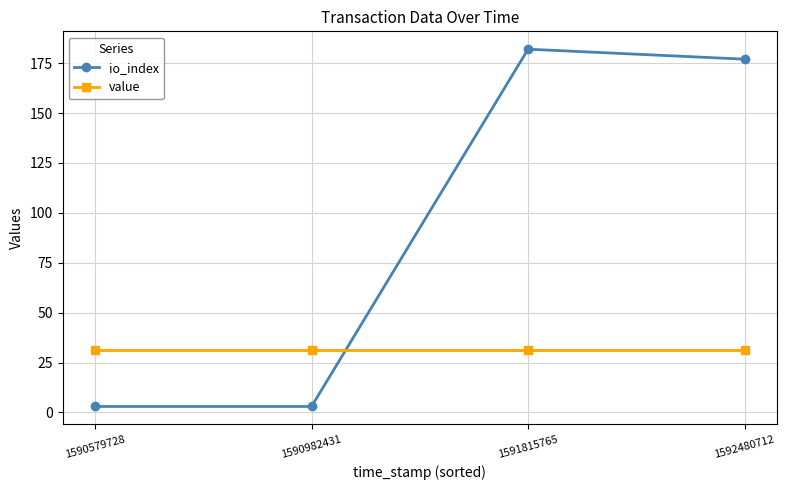

True or false: io_index has a value of 109.1 at 1592480712.

False